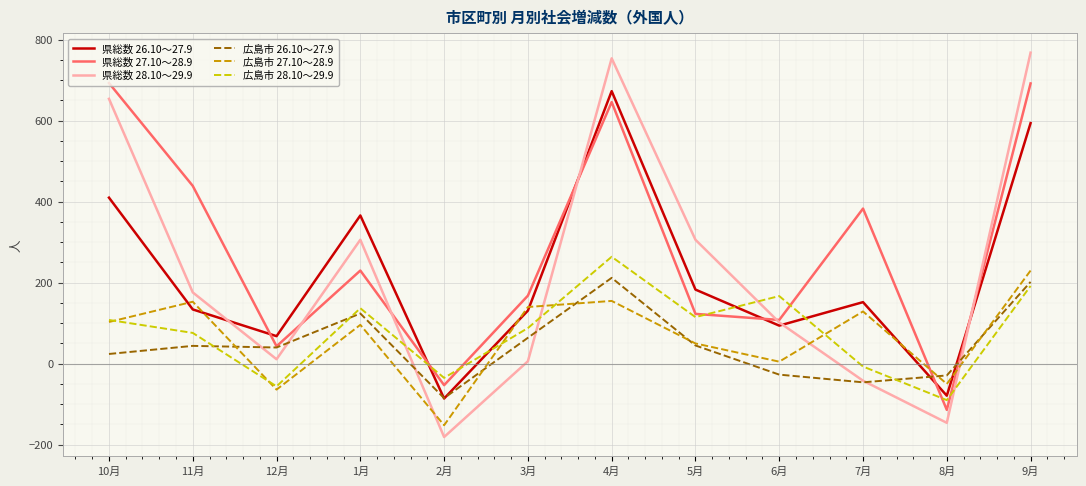

Where is 広島市 27.10～28.9 nearest to the value 39?

5月